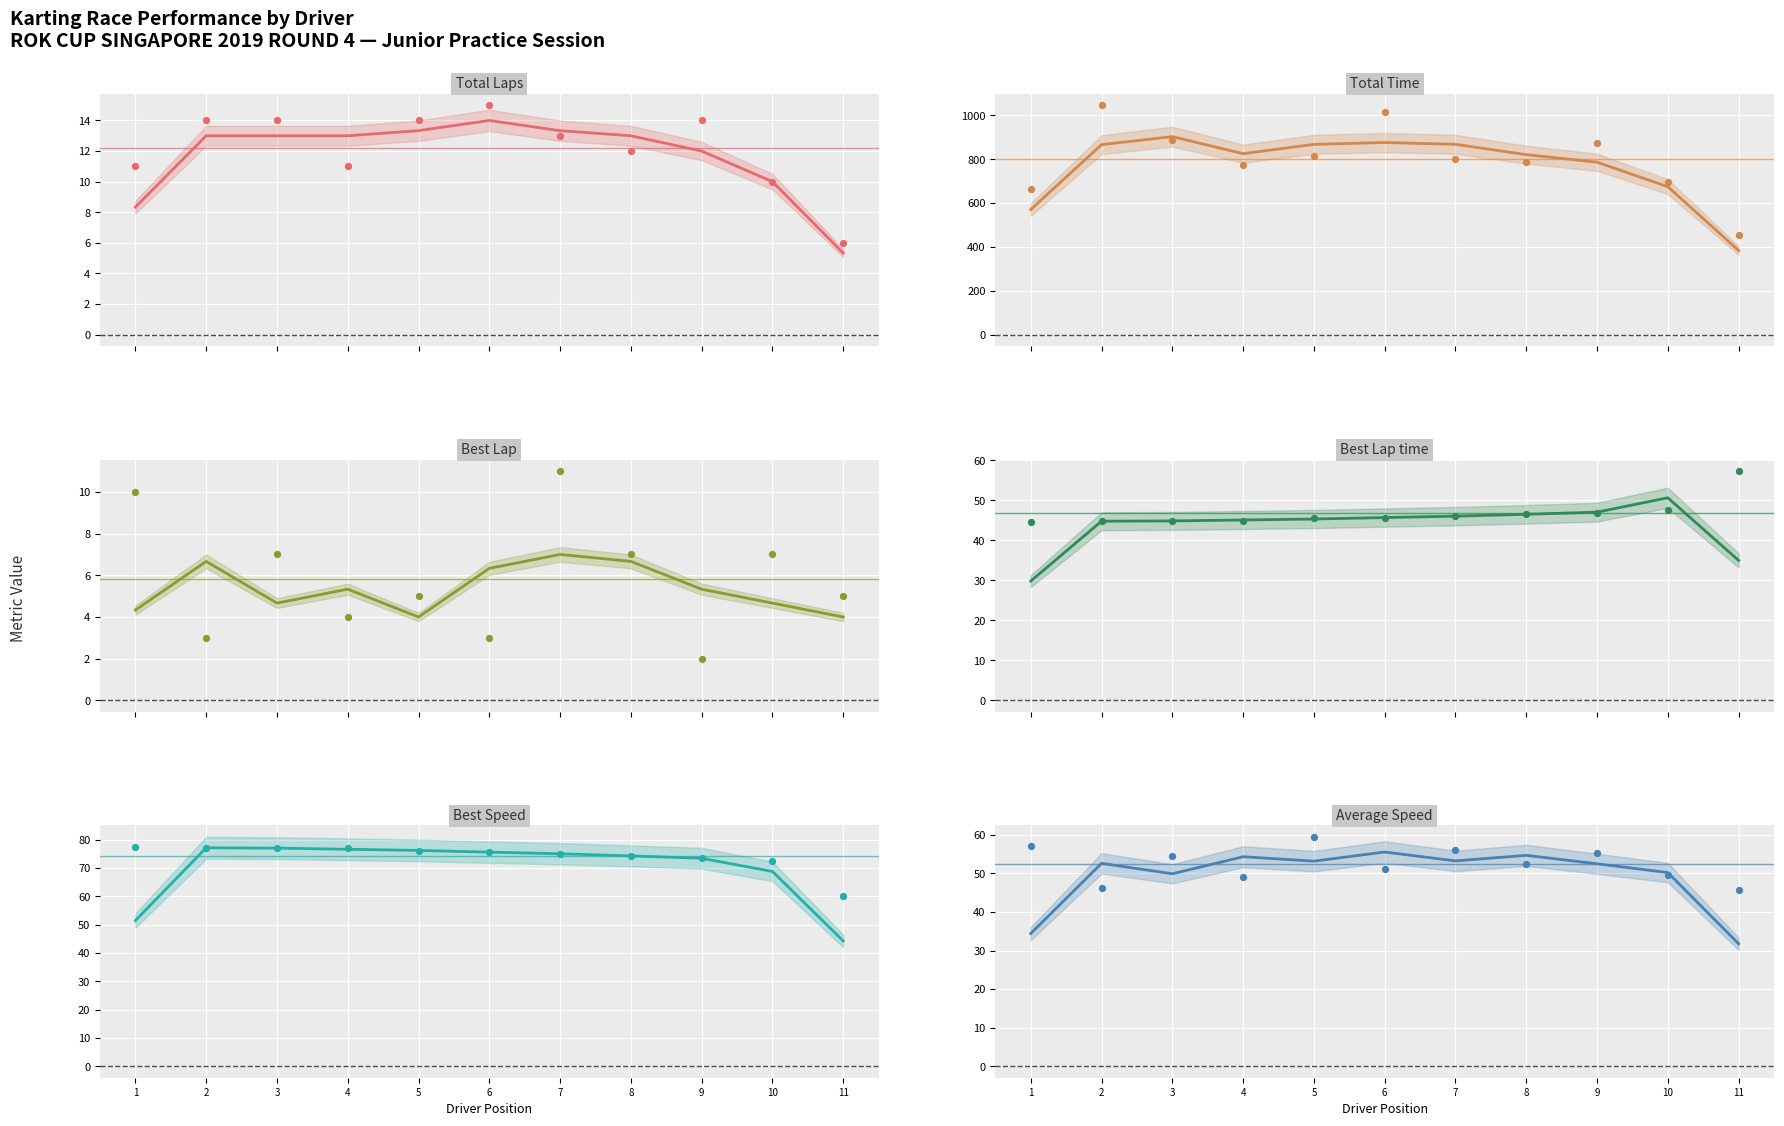

What are all the series names shown in the legend?

Total Laps, Total Time, Best Lap, Best Lap time, Best Speed, Average Speed